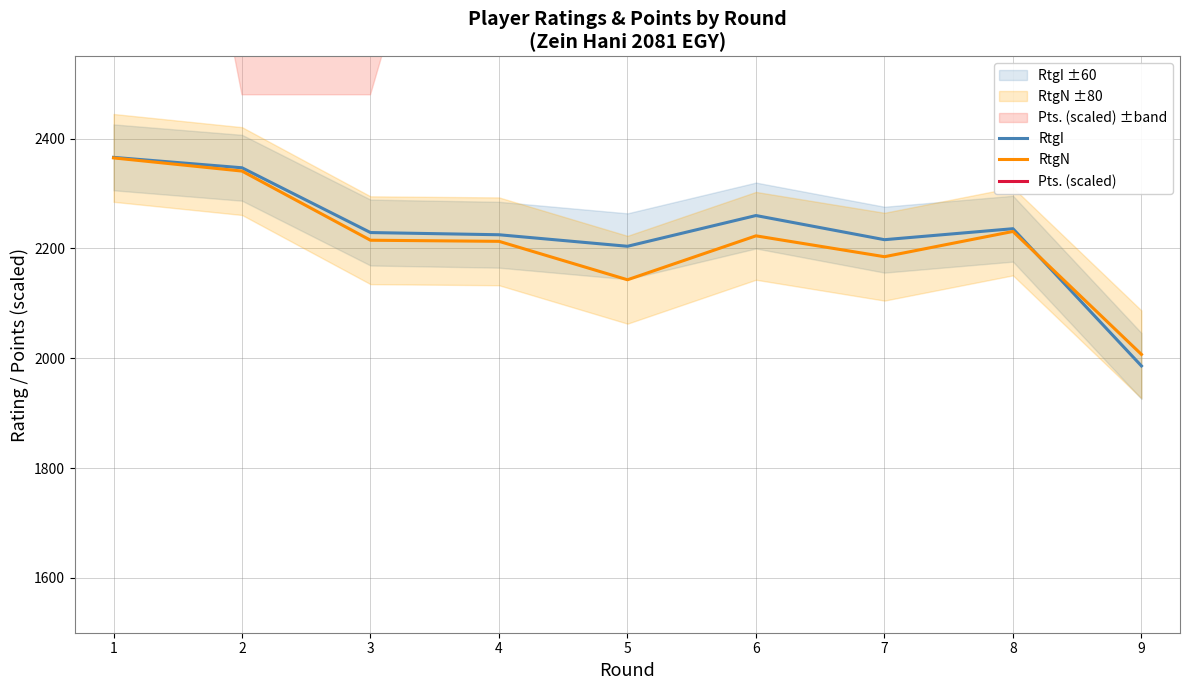

Which category has the lowest value in the Pts. (scaled) series?

2